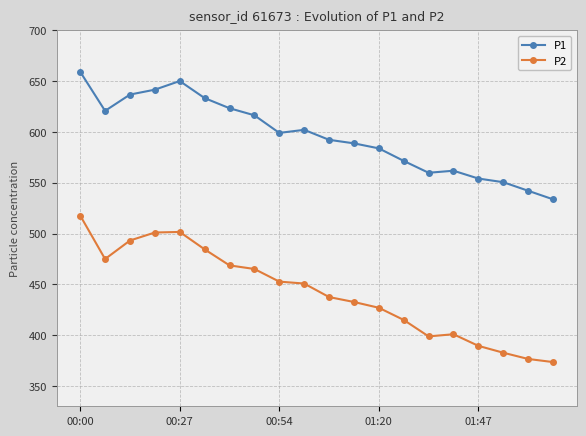

What is the difference between the maximum and second lowest values in the P2 series?

141.2